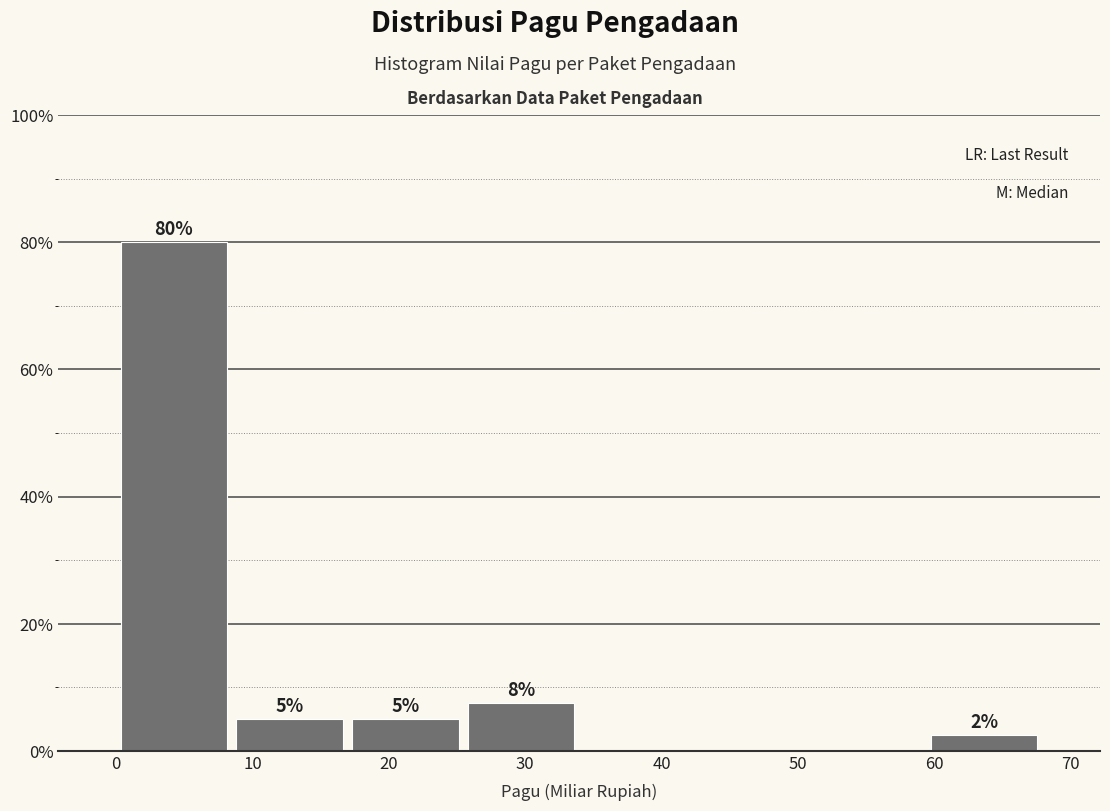

Over which range of the x-axis is the bar tallest?

0 to 8